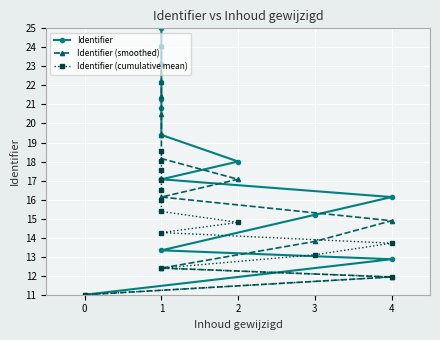

Between 5 and 12, which is larger?

12